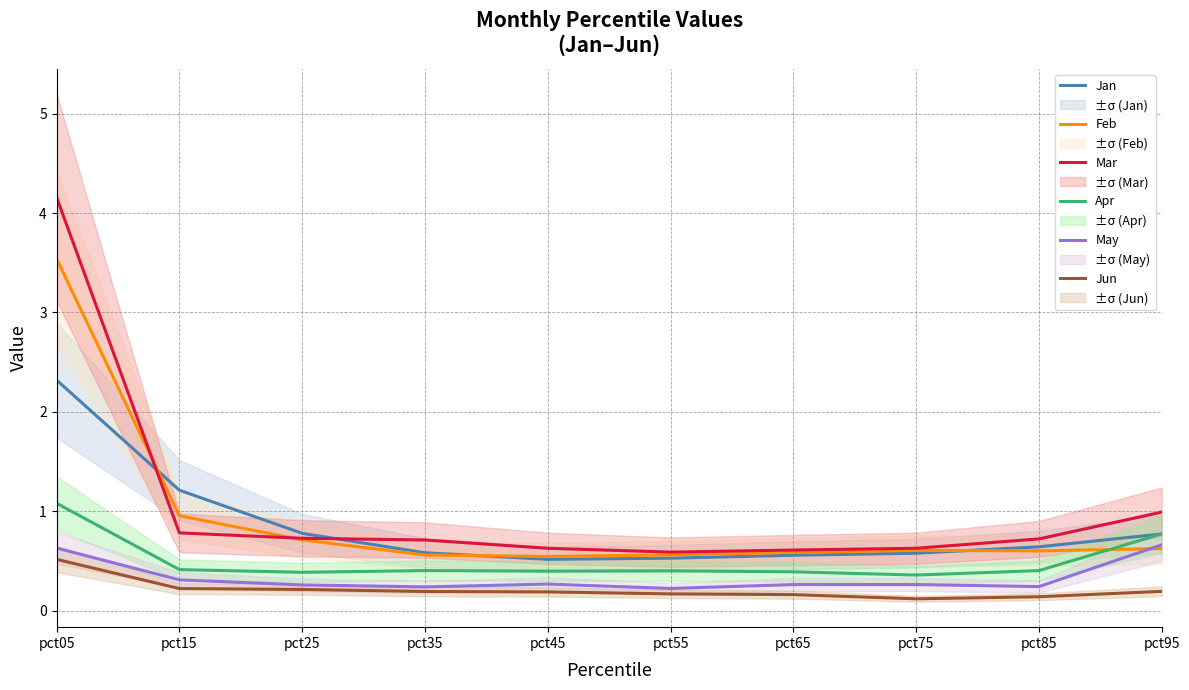

Reading left to right, transcribe all the data shown in this chart.

Jan: pct05=2.3	pct15=1.2	pct25=0.8	pct35=0.6	pct45=0.5	pct55=0.5	pct65=0.6	pct75=0.6	pct85=0.6	pct95=0.8
Feb: pct05=3.5	pct15=1.0	pct25=0.7	pct35=0.6	pct45=0.5	pct55=0.6	pct65=0.6	pct75=0.6	pct85=0.6	pct95=0.6
Mar: pct05=4.2	pct15=0.8	pct25=0.7	pct35=0.7	pct45=0.6	pct55=0.6	pct65=0.6	pct75=0.6	pct85=0.7	pct95=1.0
Apr: pct05=1.1	pct15=0.4	pct25=0.4	pct35=0.4	pct45=0.4	pct55=0.4	pct65=0.4	pct75=0.4	pct85=0.4	pct95=0.8
May: pct05=0.6	pct15=0.3	pct25=0.3	pct35=0.2	pct45=0.3	pct55=0.2	pct65=0.3	pct75=0.3	pct85=0.2	pct95=0.7
Jun: pct05=0.5	pct15=0.2	pct25=0.2	pct35=0.2	pct45=0.2	pct55=0.2	pct65=0.2	pct75=0.1	pct85=0.1	pct95=0.2